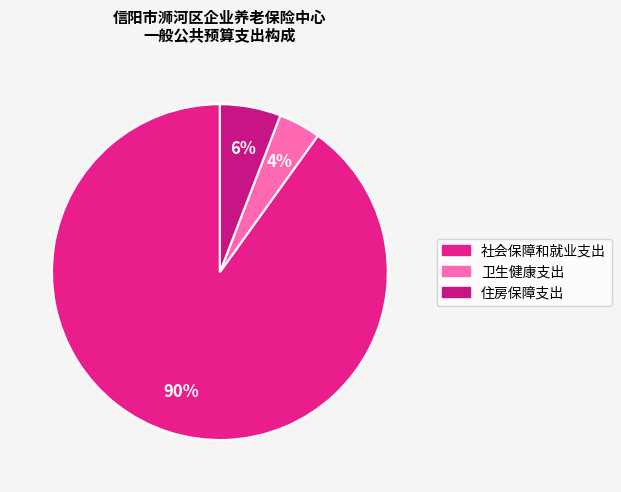

True or false: 住房保障支出 accounts for 18% of the total.

False